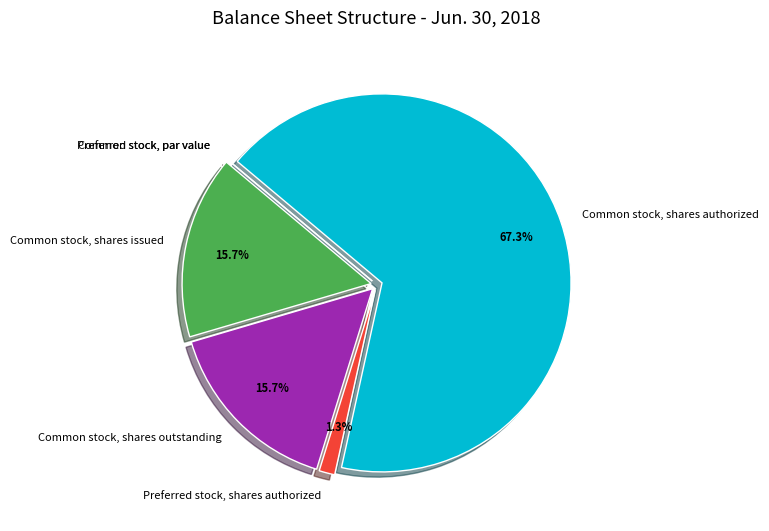

What percentage do Preferred stock, shares authorized and Common stock, shares outstanding together represent?

17.0%